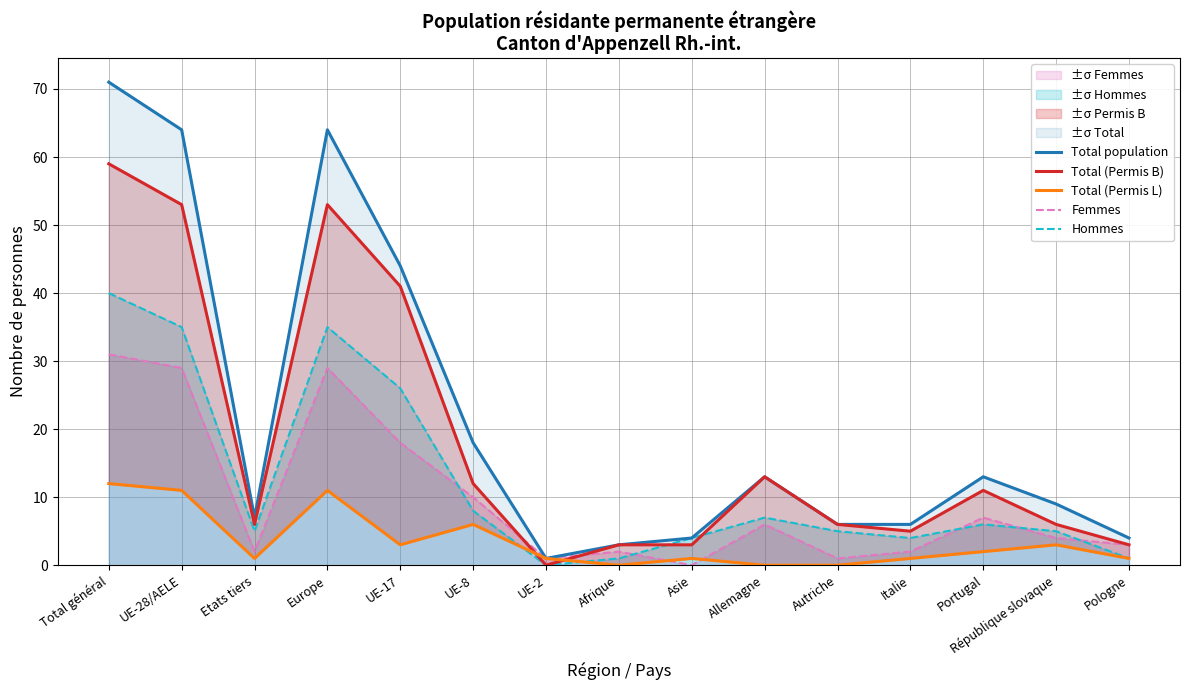

Reading left to right, list all the values displayed in this chart.

Total population: 71	64	7	64	44	18	1	3	4	13	6	6	13	9	4
Total (Permis B): 59	53	6	53	41	12	0	3	3	13	6	5	11	6	3
Total (Permis L): 12	11	1	11	3	6	1	0	1	0	0	1	2	3	1
Femmes: 31	29	2	29	18	10	1	2	0	6	1	2	7	4	3
Hommes: 40	35	5	35	26	8	0	1	4	7	5	4	6	5	1